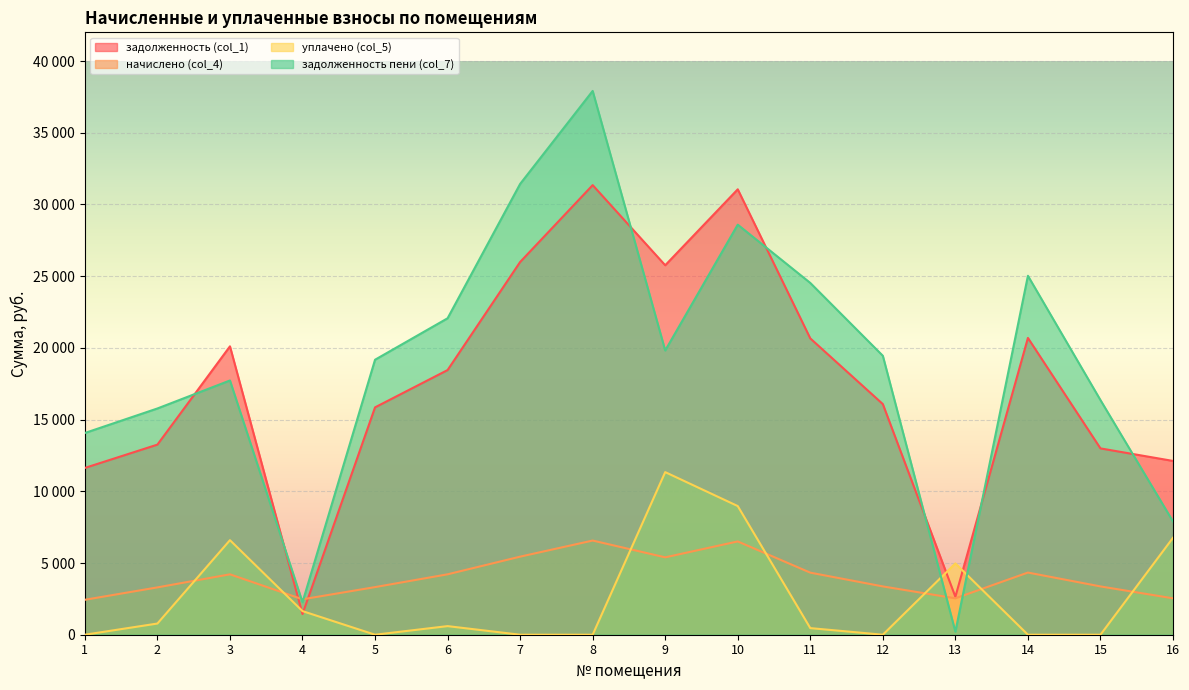

What is the maximum value shown in the chart?

37913.0